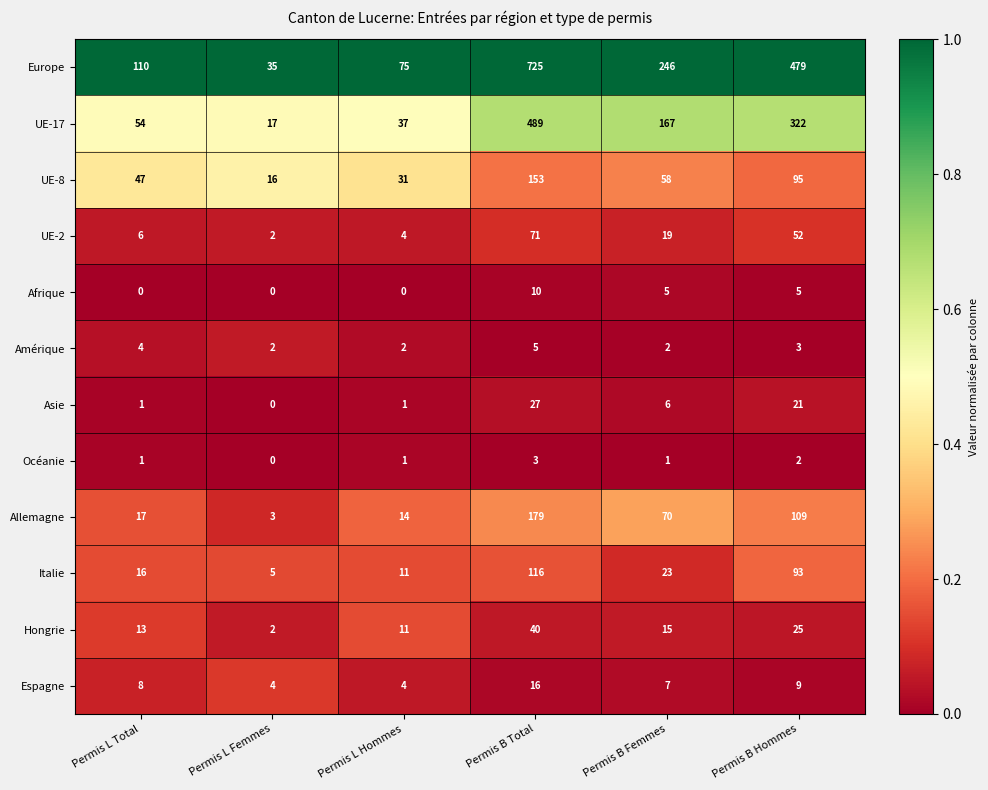

At Permis B Femmes, list the series in order from largest to smallest.

Europe, UE-17, Allemagne, UE-8, Italie, UE-2, Hongrie, Espagne, Asie, Afrique, Amérique, Océanie